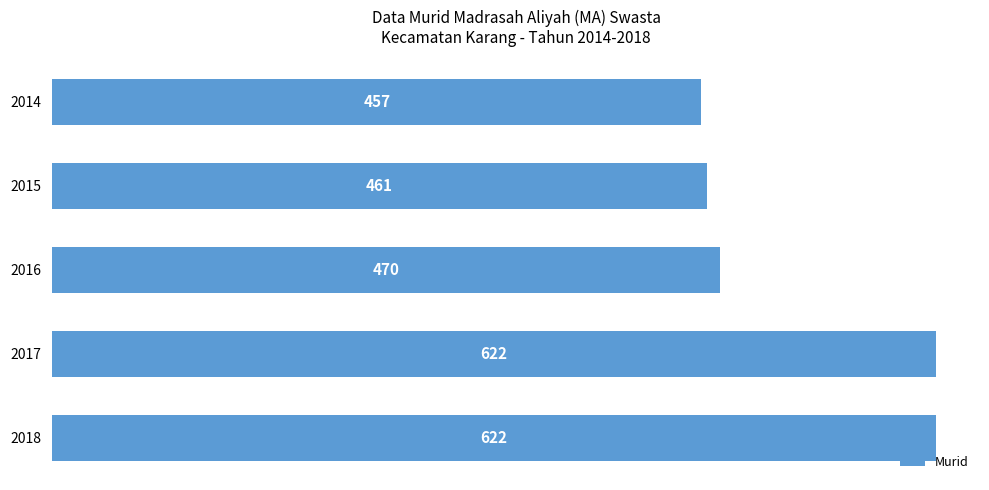

Reading top to bottom, list all the values displayed in this chart.

2014=457	2015=461	2016=470	2017=622	2018=622